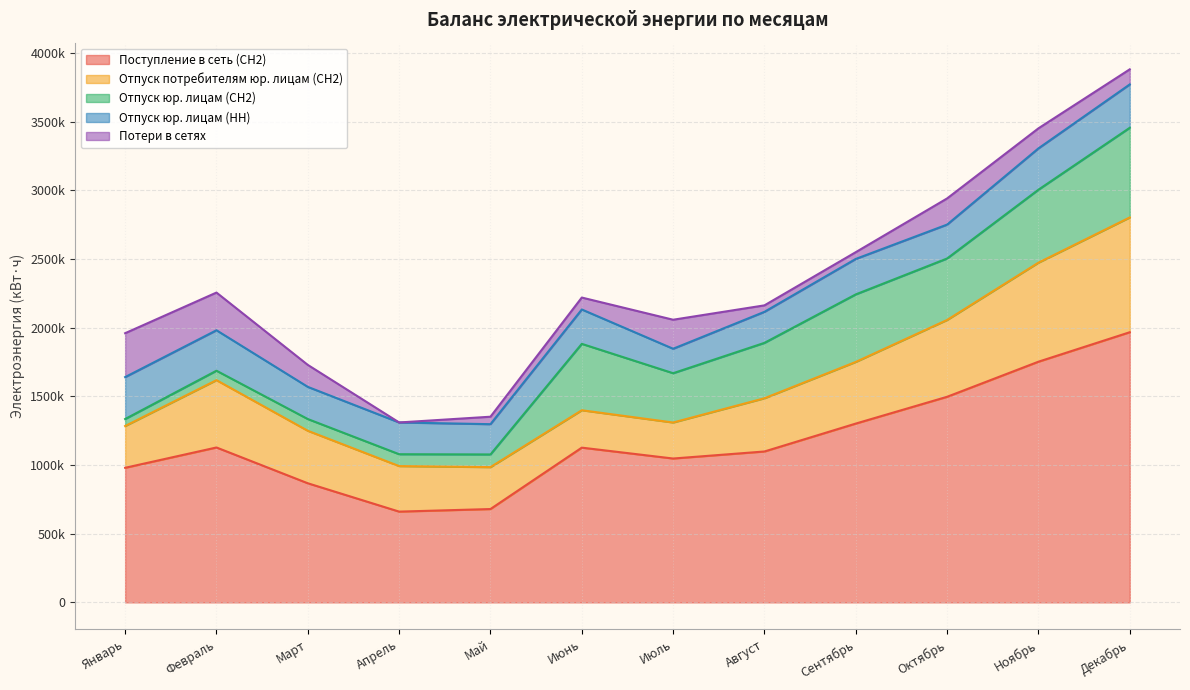

How many values in the Отпуск потребителям юр. лицам (СН2) series exceed 387649?

5